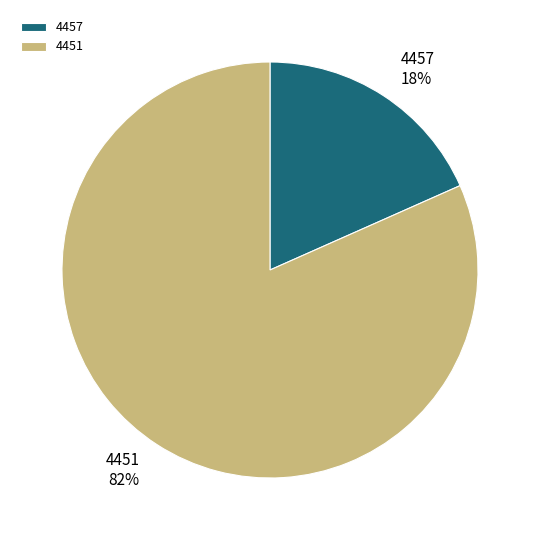

What percentage is the 4451 slice, to the nearest percent?

82%